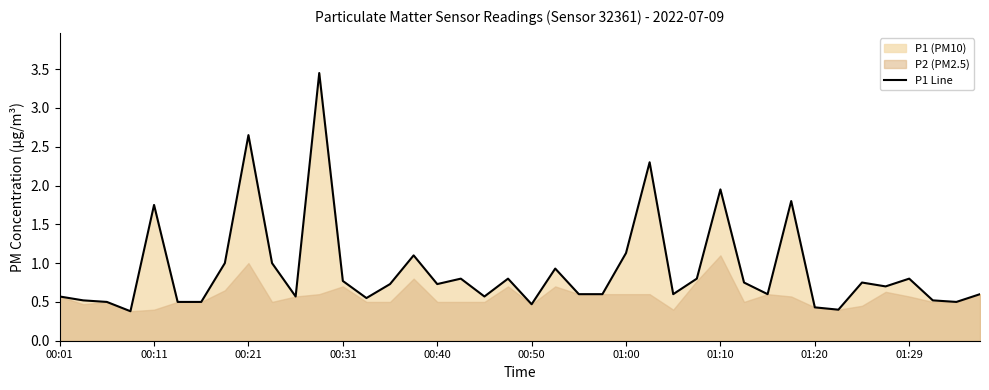

The P1 Line series shows 0.7 at 00:11. True or false?

False